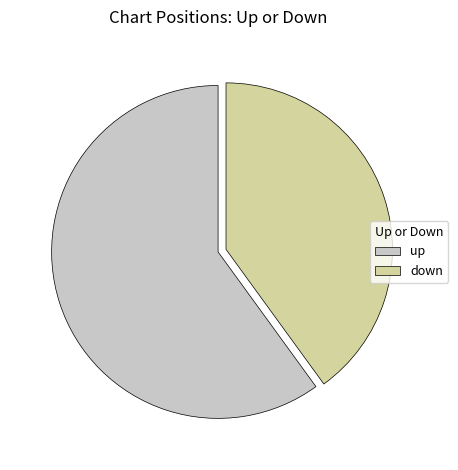

Do up and down together represent more than half of the pie?

Yes